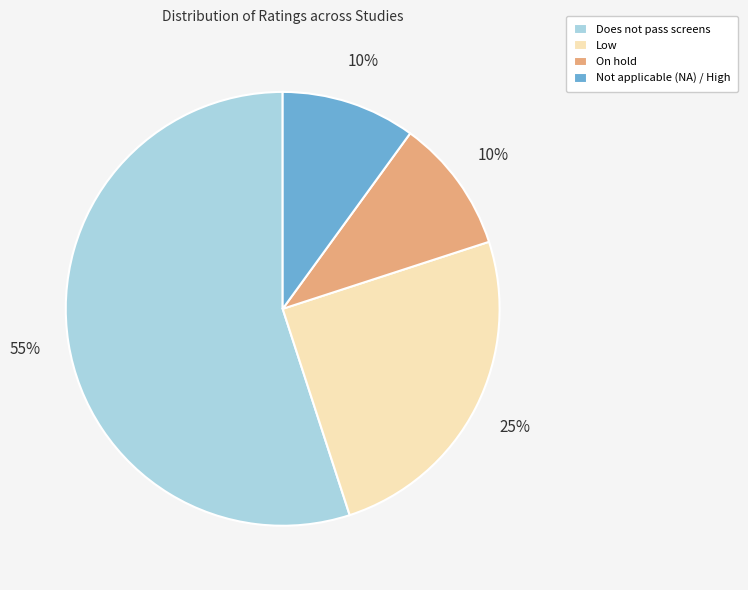

Does On hold account for over 50% of the chart?

No